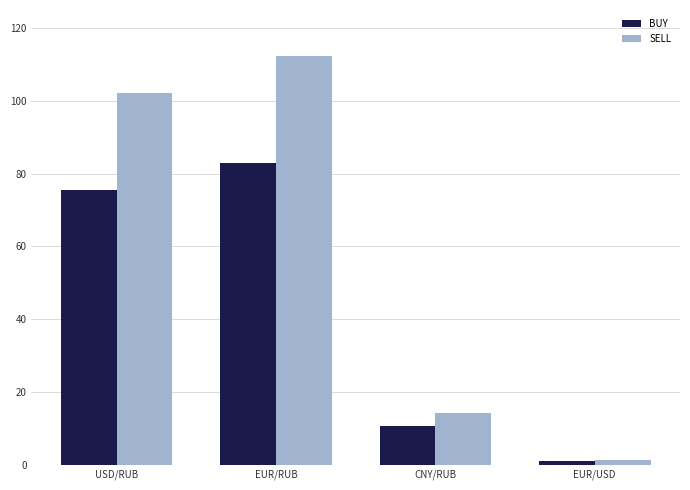

What is the sum of the SELL values at USD/RUB and EUR/USD?

103.3